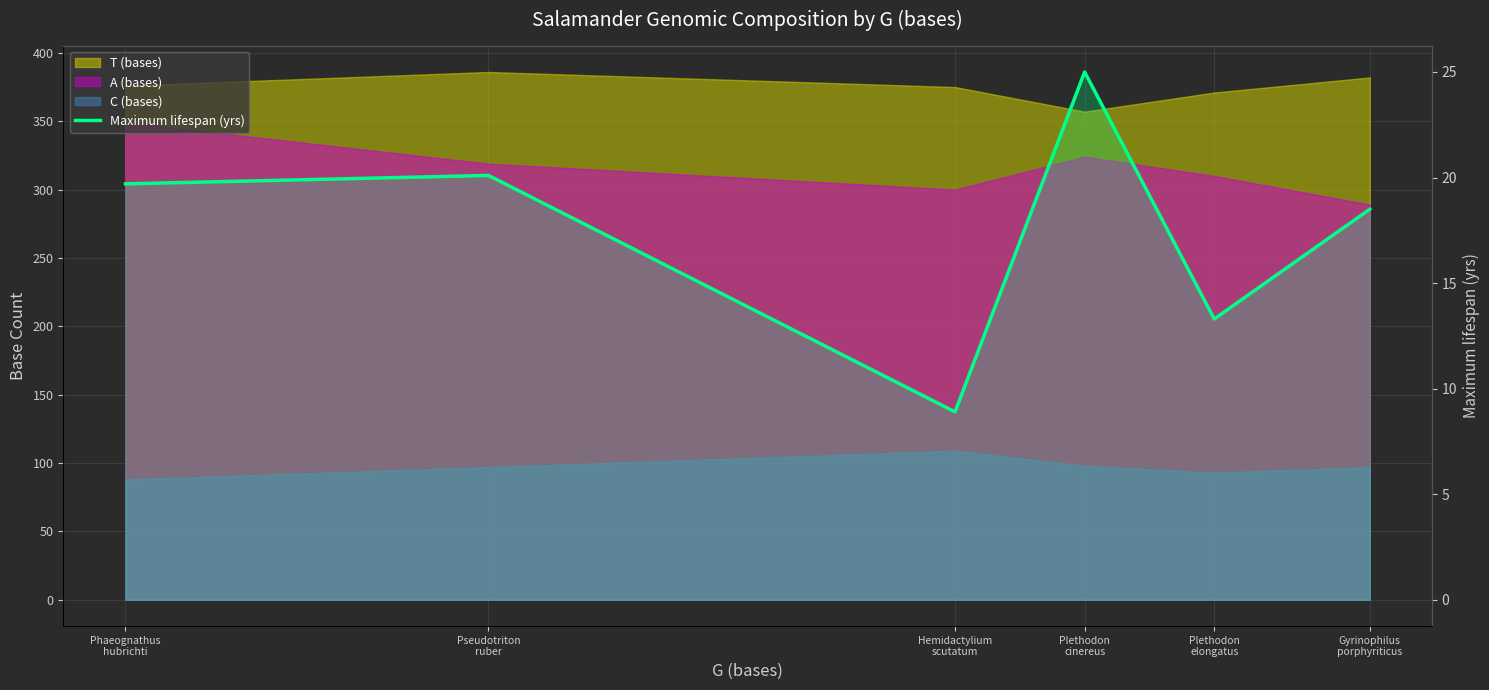

At which label does the data first exceed 19?

Phaeognathus
hubrichti